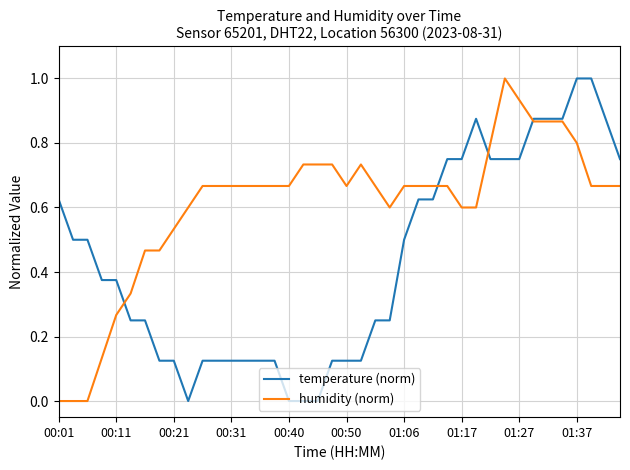

List the series in order of their overall mean, lowest first.

temperature (norm), humidity (norm)